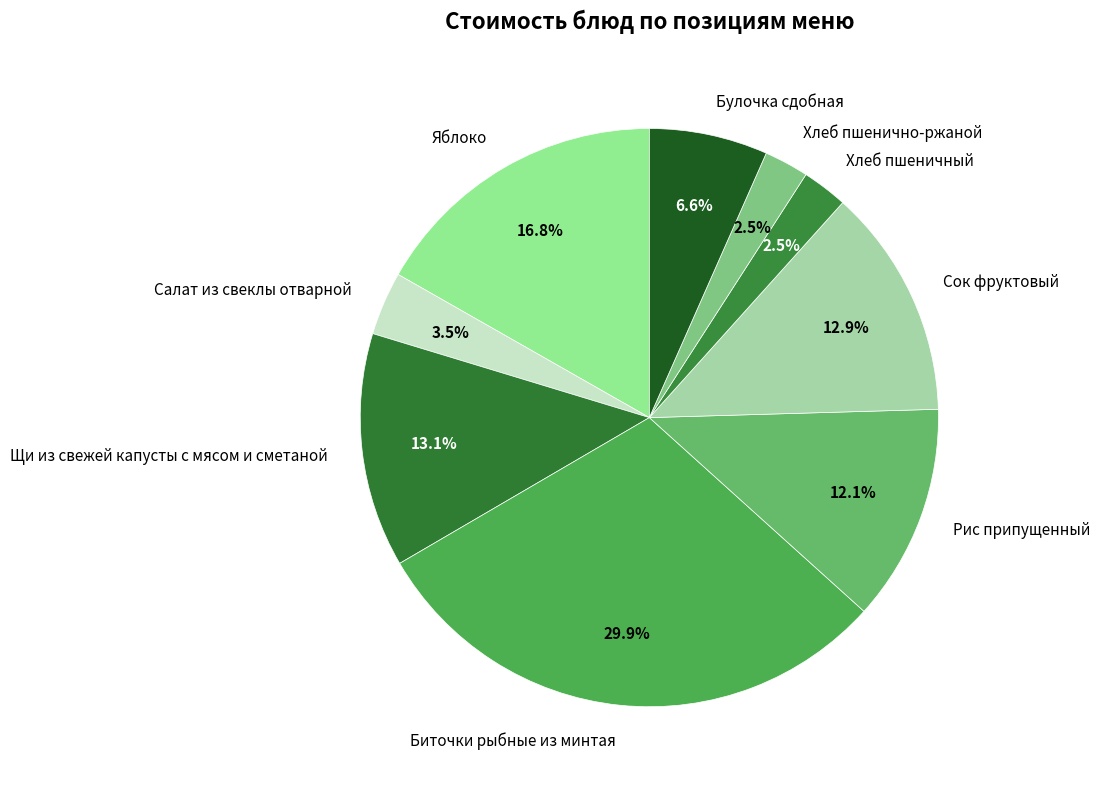

The Биточки рыбные из минтая slice represents 22% of the pie. True or false?

False